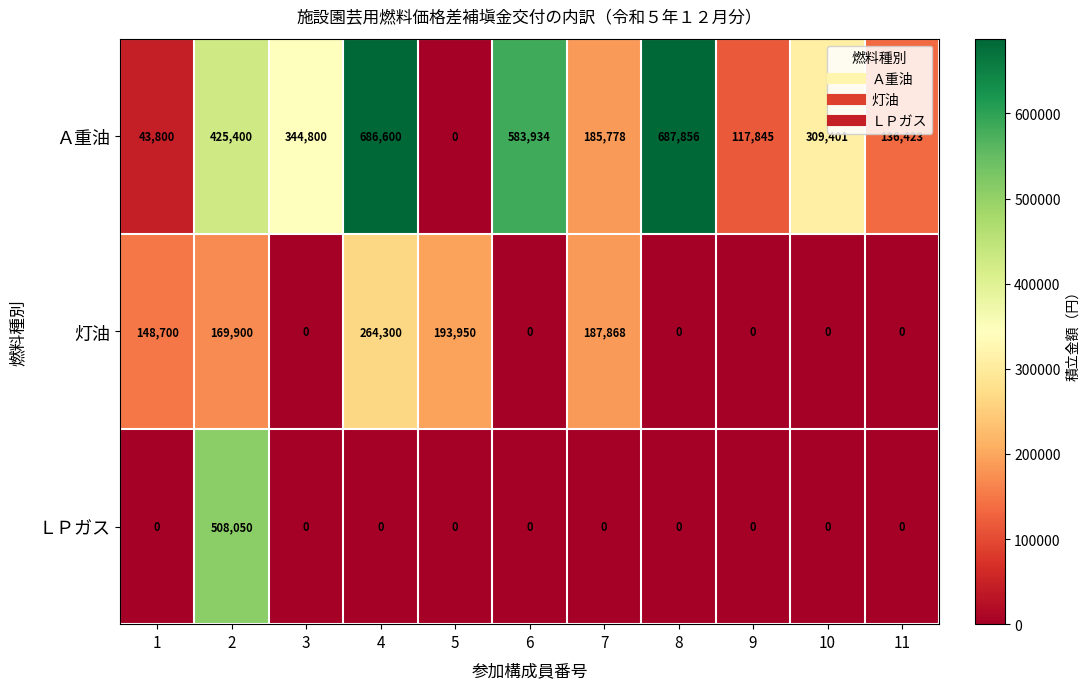

How many values in ＬＰガス are above zero?

1